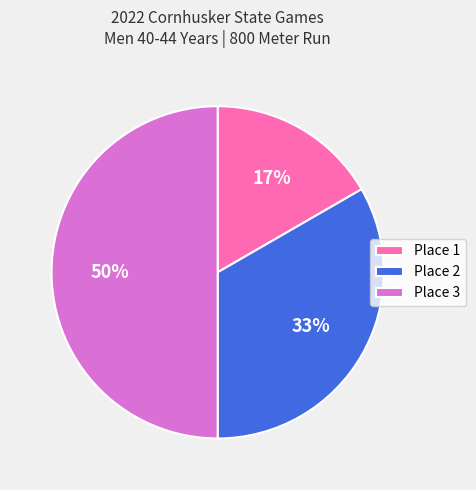

Count the number of slices in the pie.

3